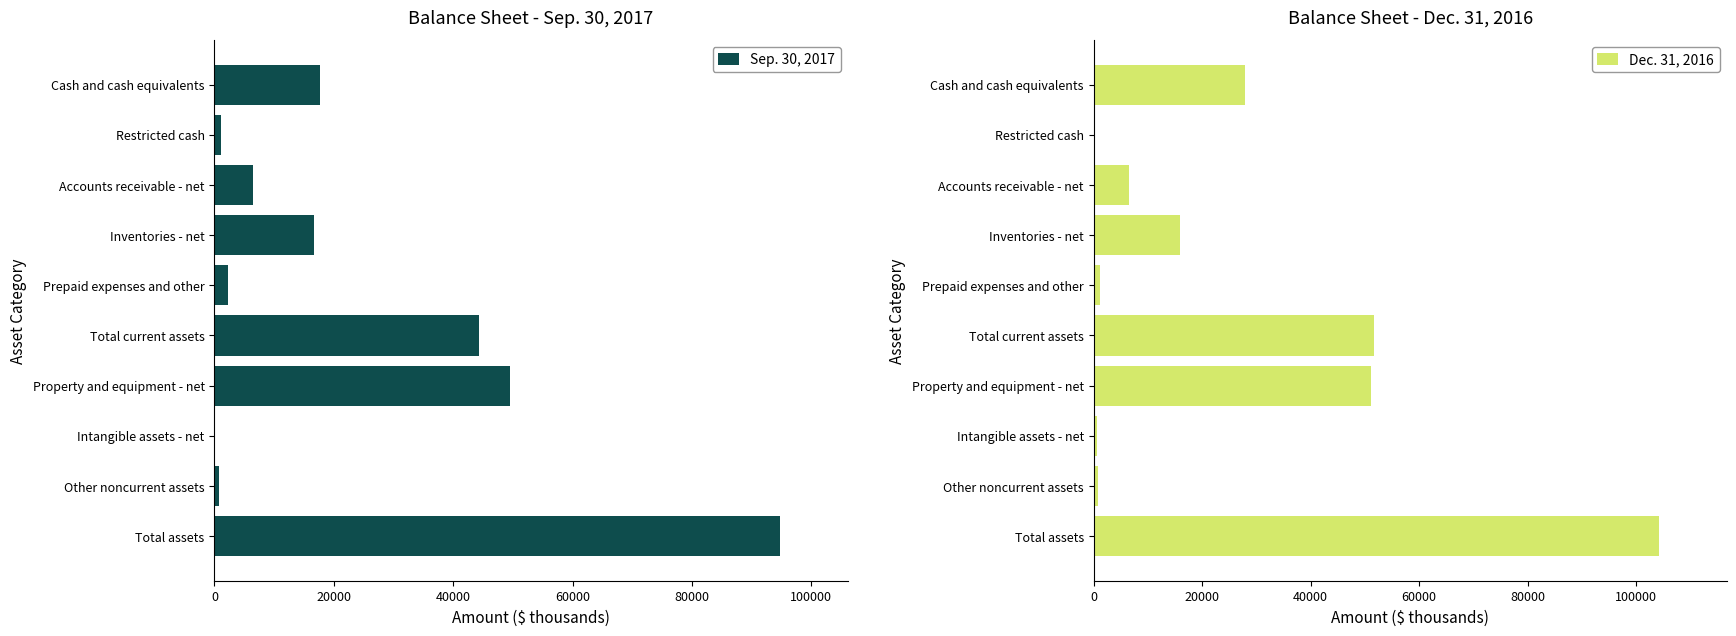

Read the Dec. 31, 2016 value at Total current assets, to the nearest 10.

51600